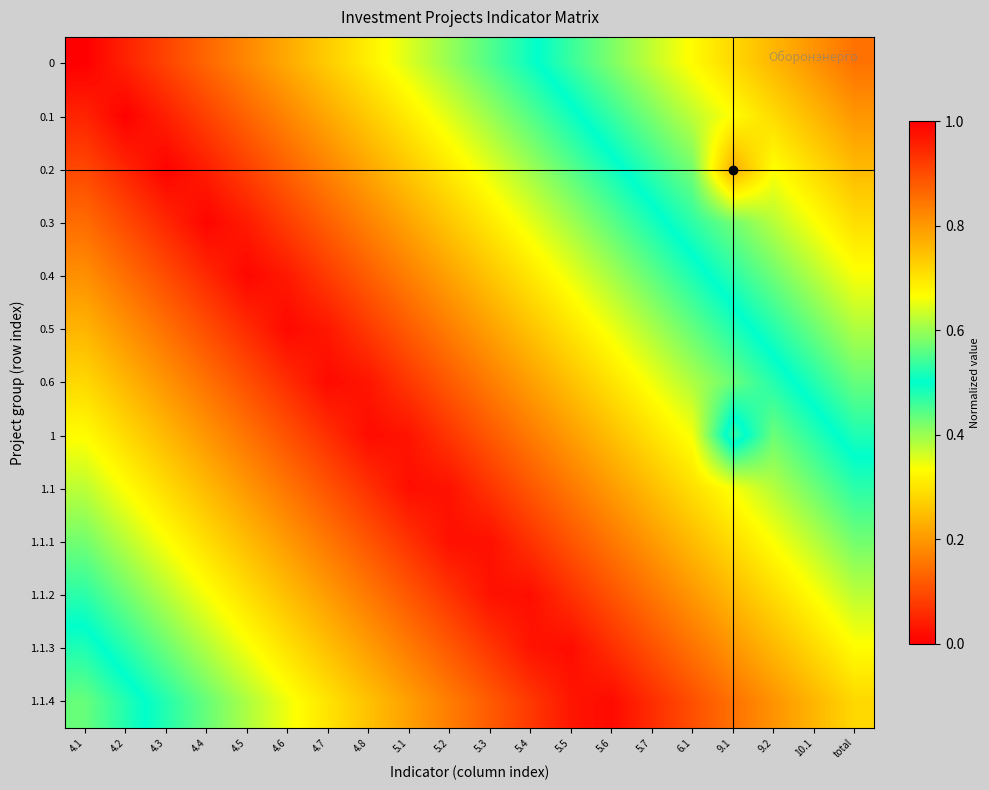

Which label corresponds to the largest value in the chart?

total